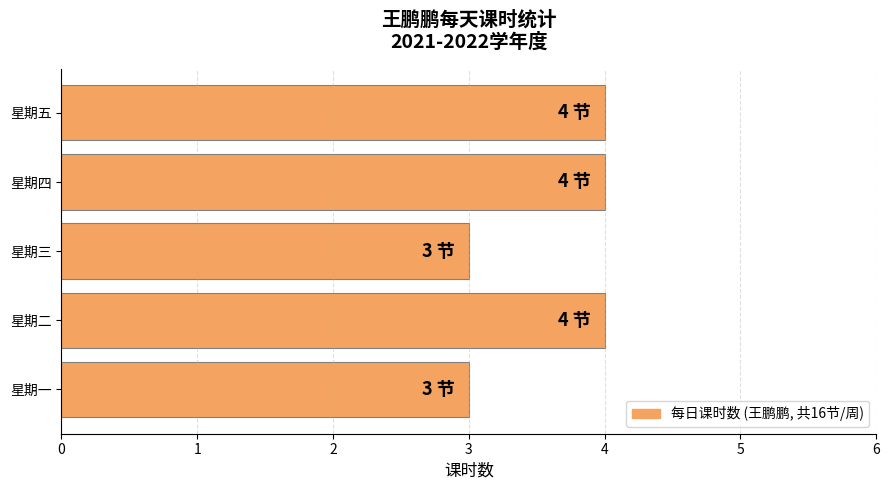

Reading bottom to top, transcribe all the data shown in this chart.

星期一=3	星期二=4	星期三=3	星期四=4	星期五=4